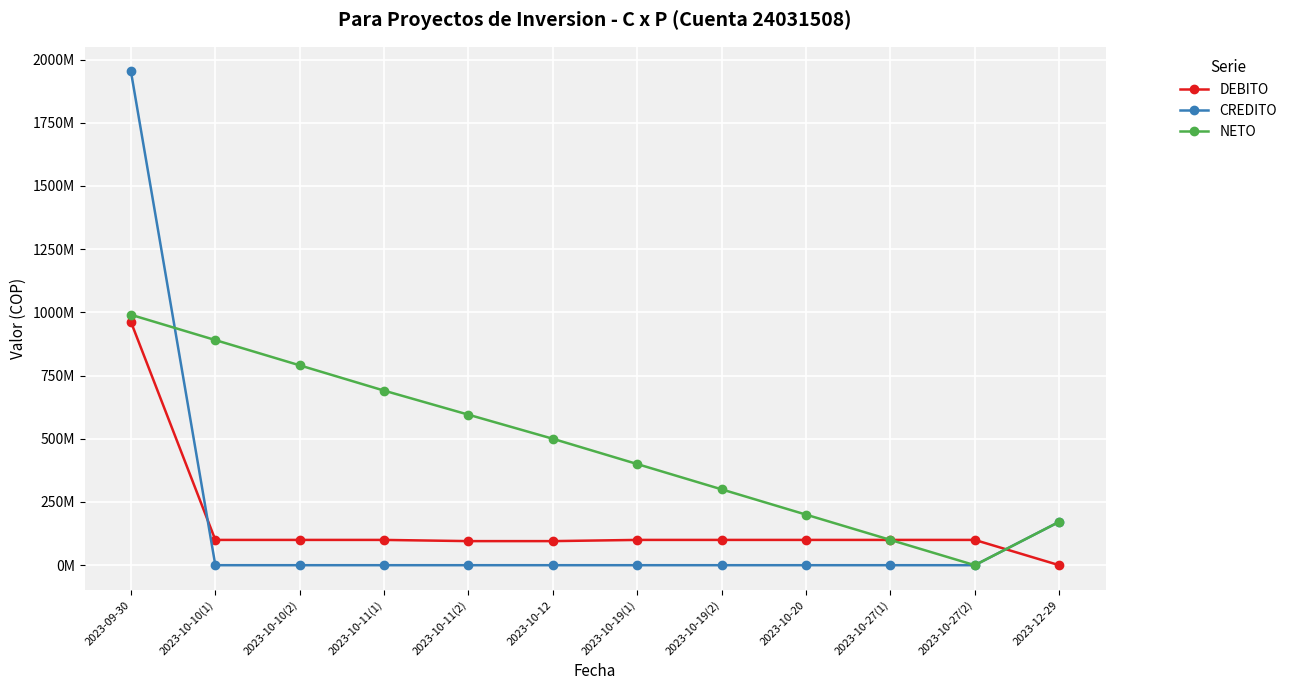

At which category is the sum across all series the highest?

2023-09-30